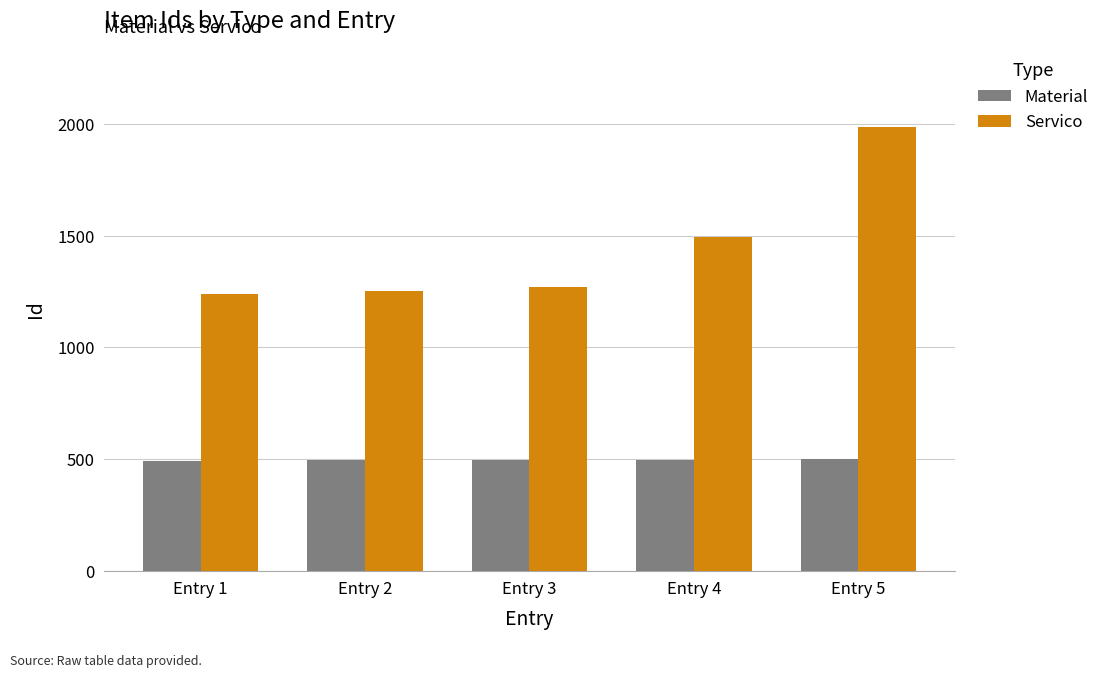

What is the difference between the second highest and second lowest values in the Servico series?

242